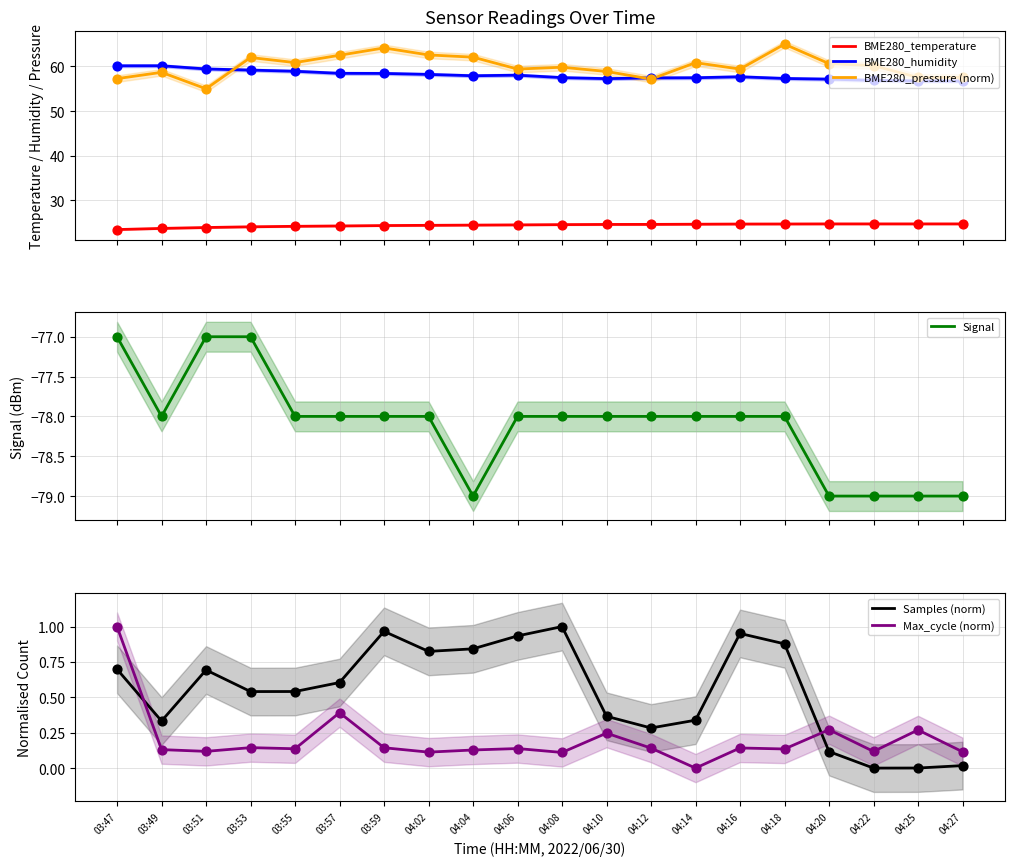

Which series has the widest spread of Y values?

BME280_pressure (norm)